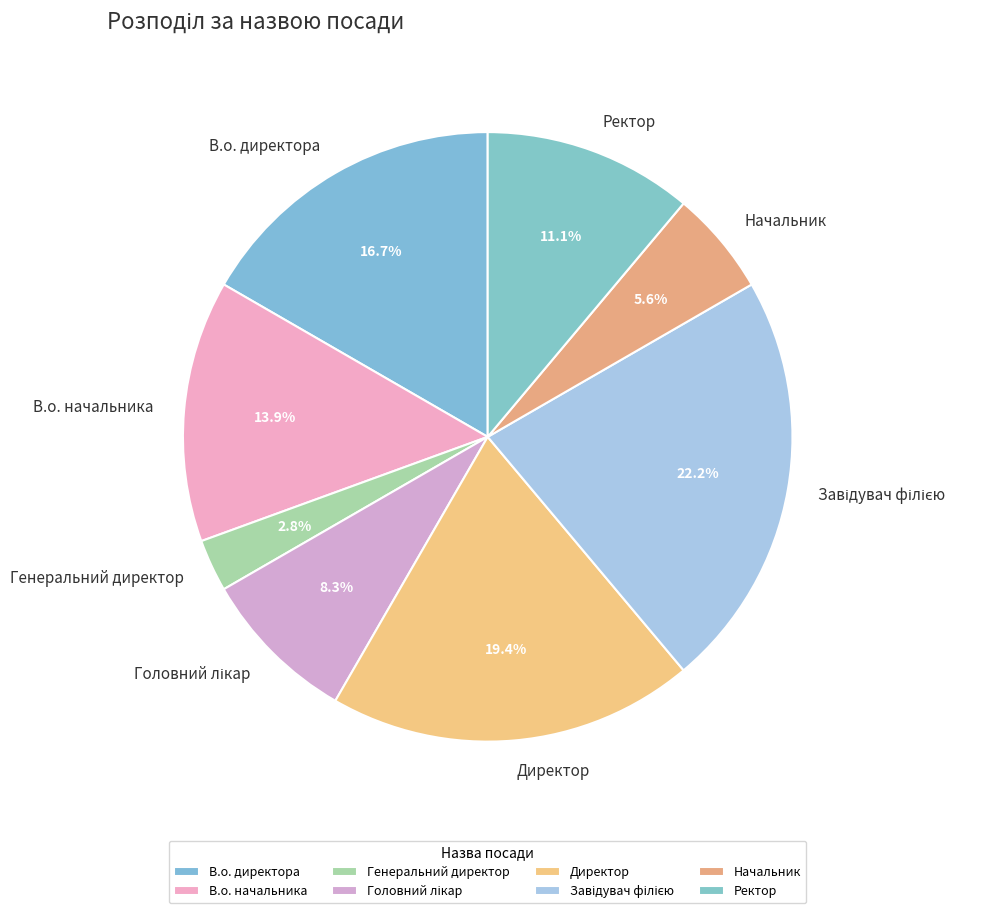

Does any single category account for the majority?

No